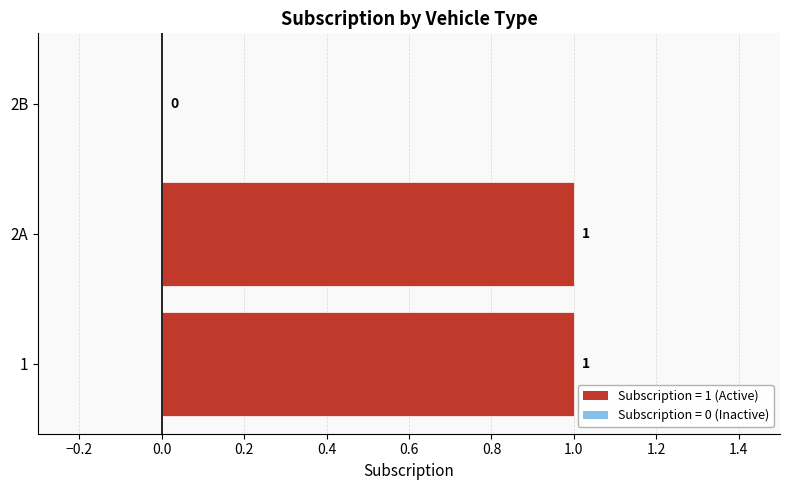

How many positive values are there?

2